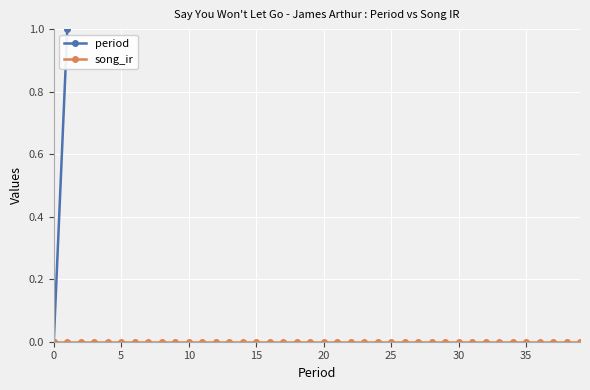

What is the value of the period point at the 36th from the left?

7